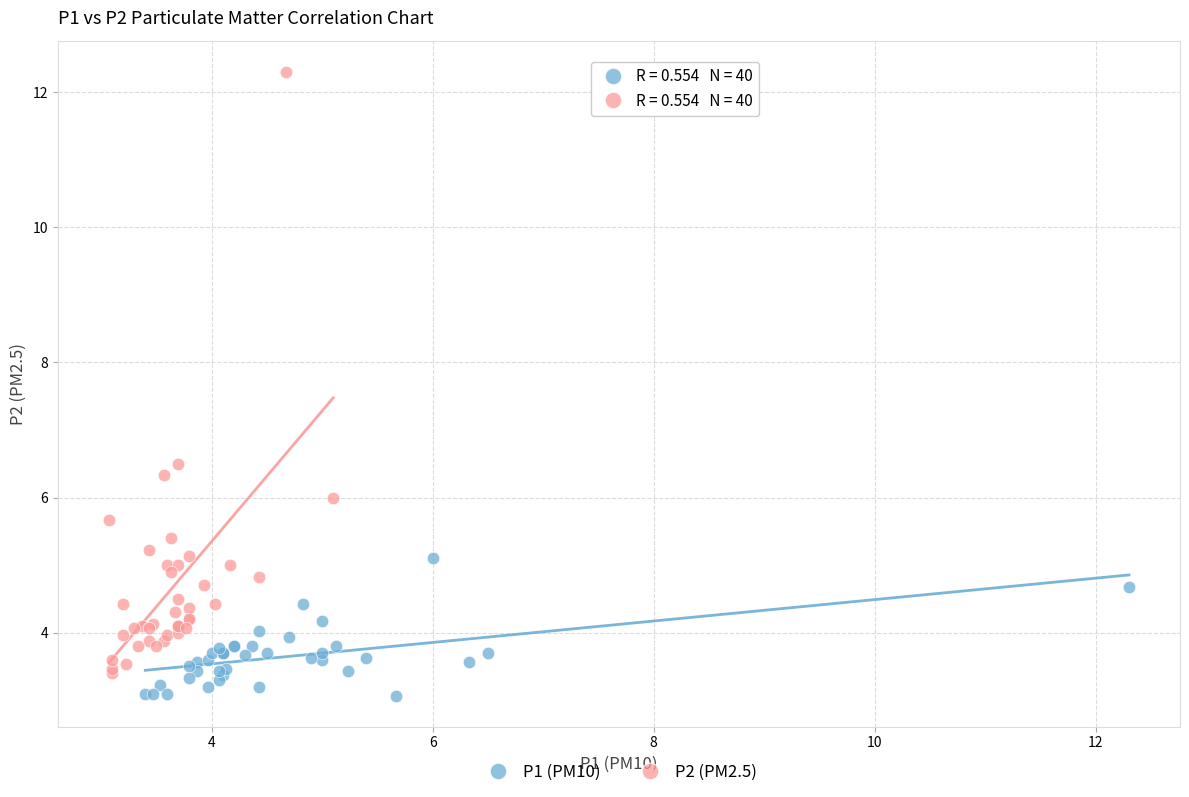

Which series has the widest spread of Y values?

P2 (PM2.5)